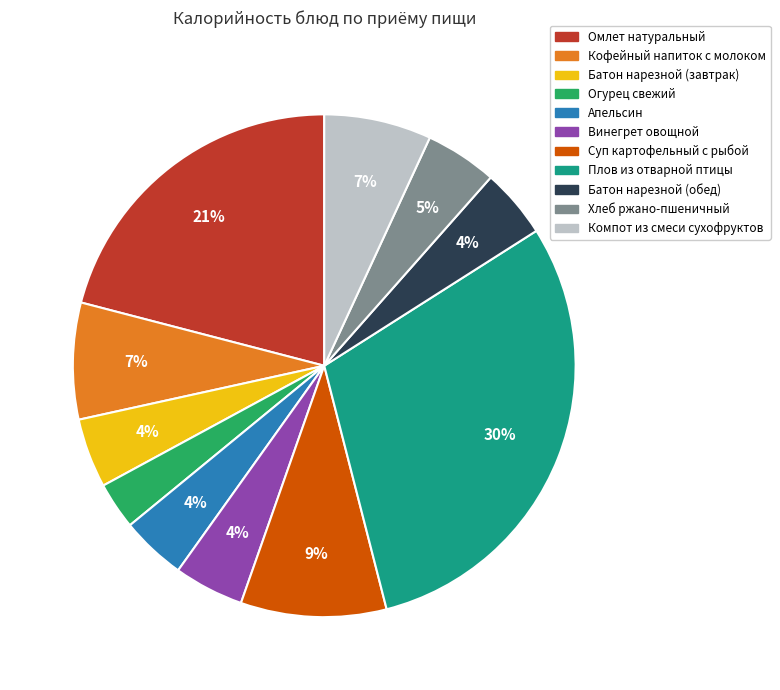

Is it true that Плов из отварной птицы is 19% of the pie?

False